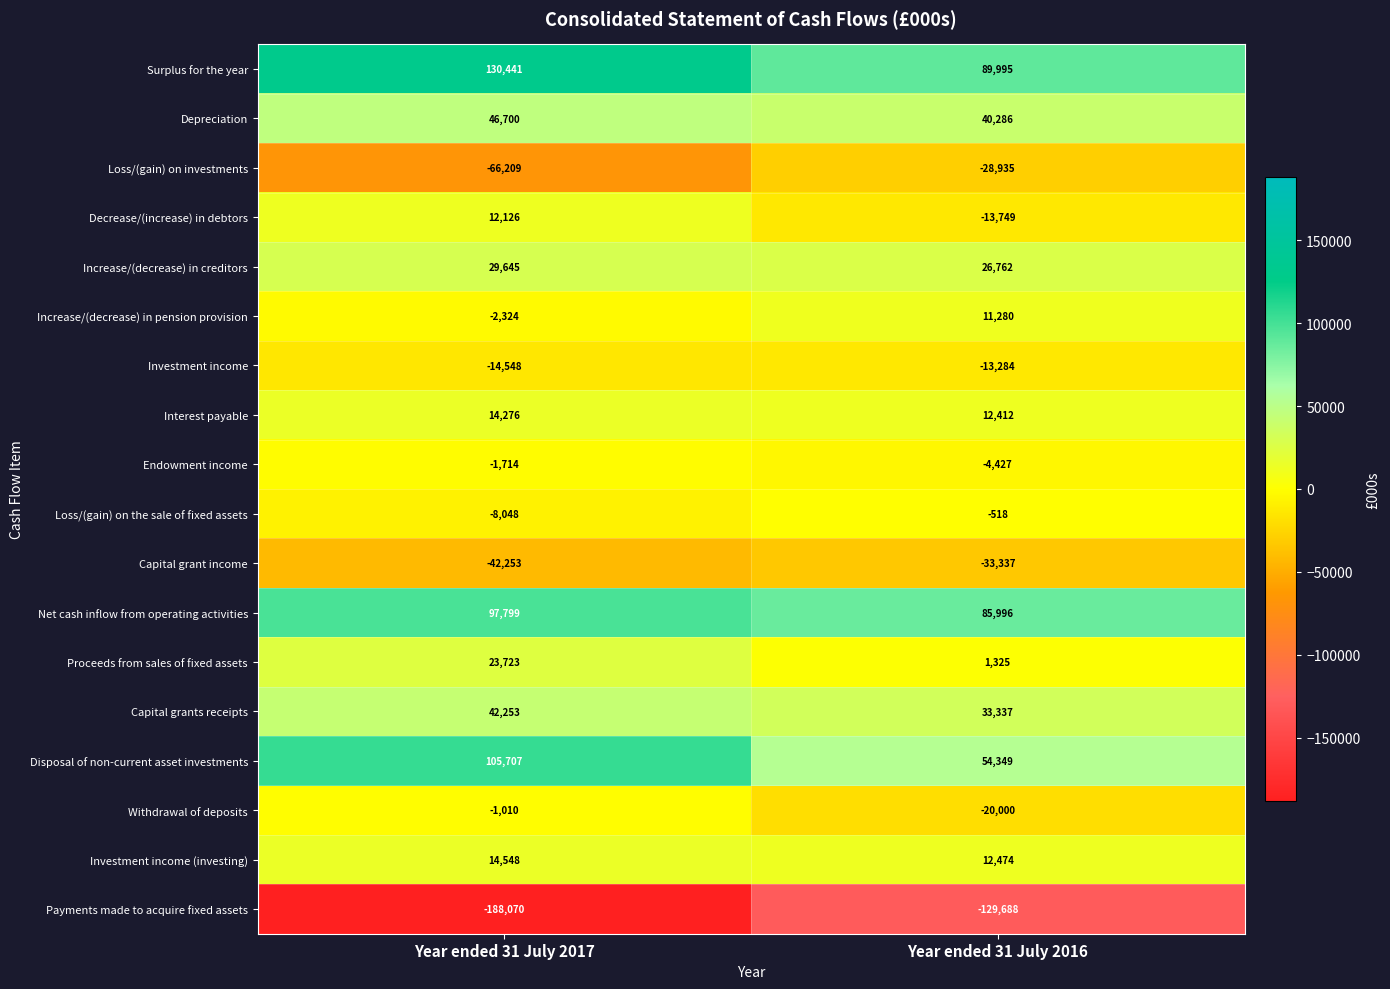

What is the minimum value shown in the chart?

-188070